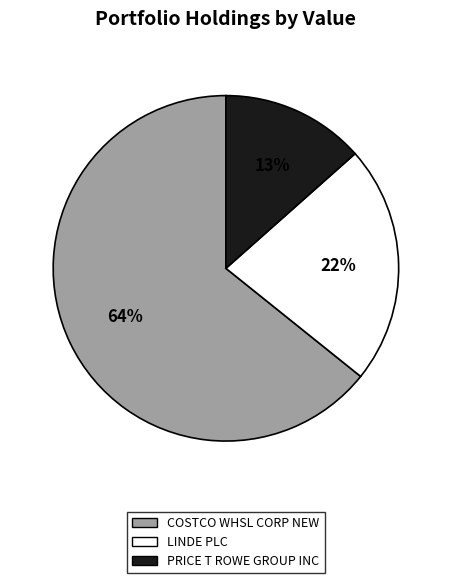

To the nearest percent, what is the combined percentage of LINDE PLC and COSTCO WHSL CORP NEW?

87%